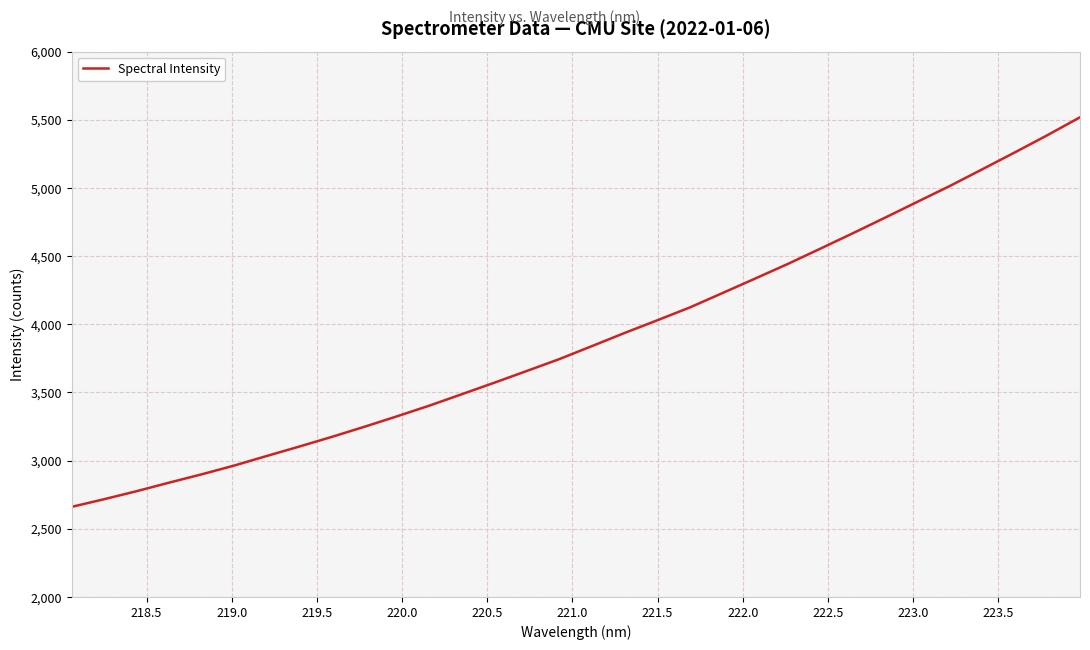

What is the greatest value displayed?

5518.4